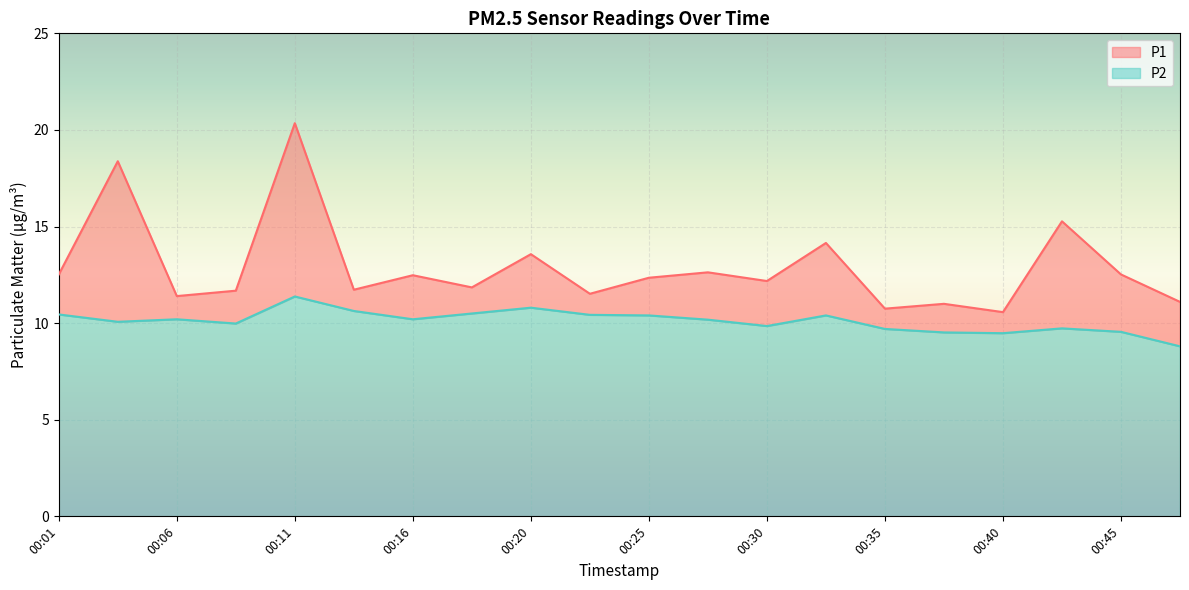

Which category has the highest value in the P2 series?

00:11